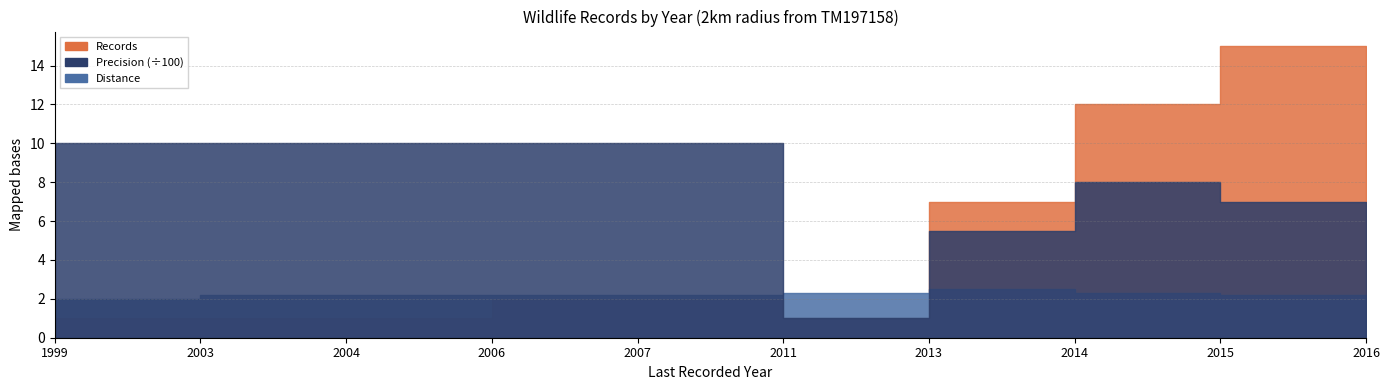

How many interior local peaks does the Distance series have?

1